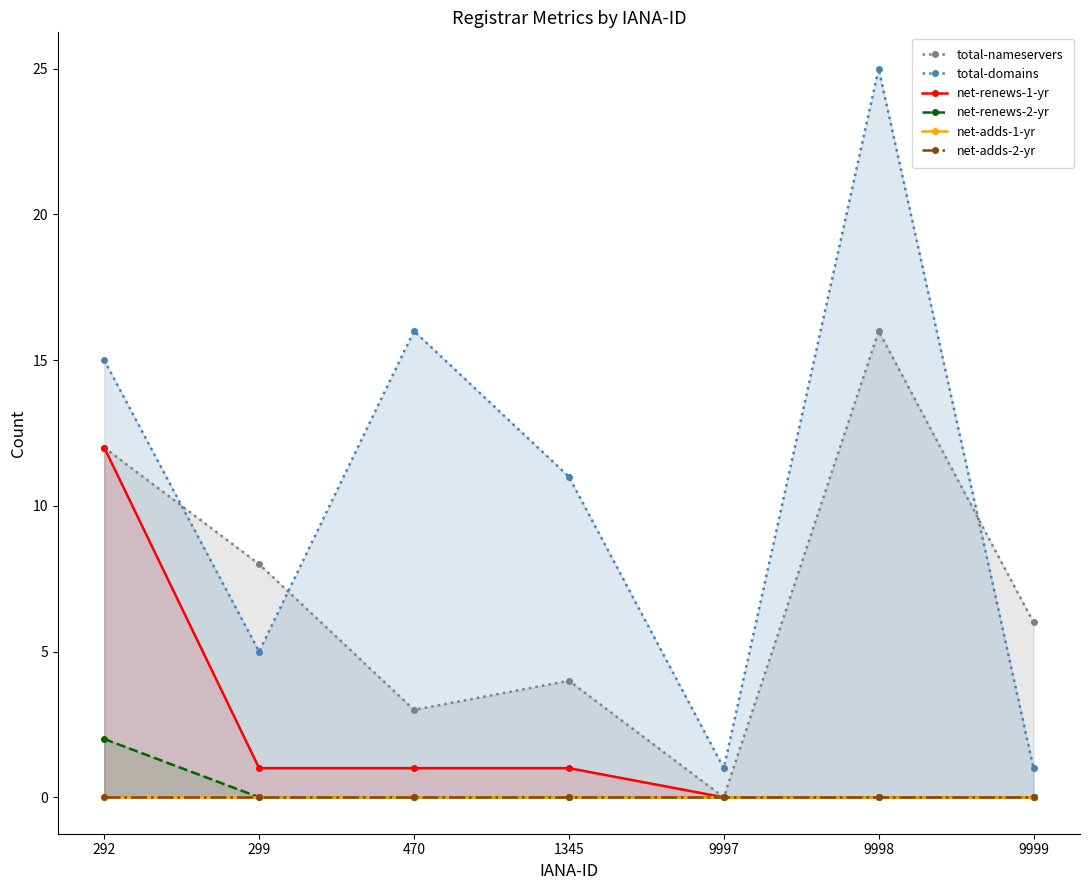

Which series has the widest spread of values?

total-domains